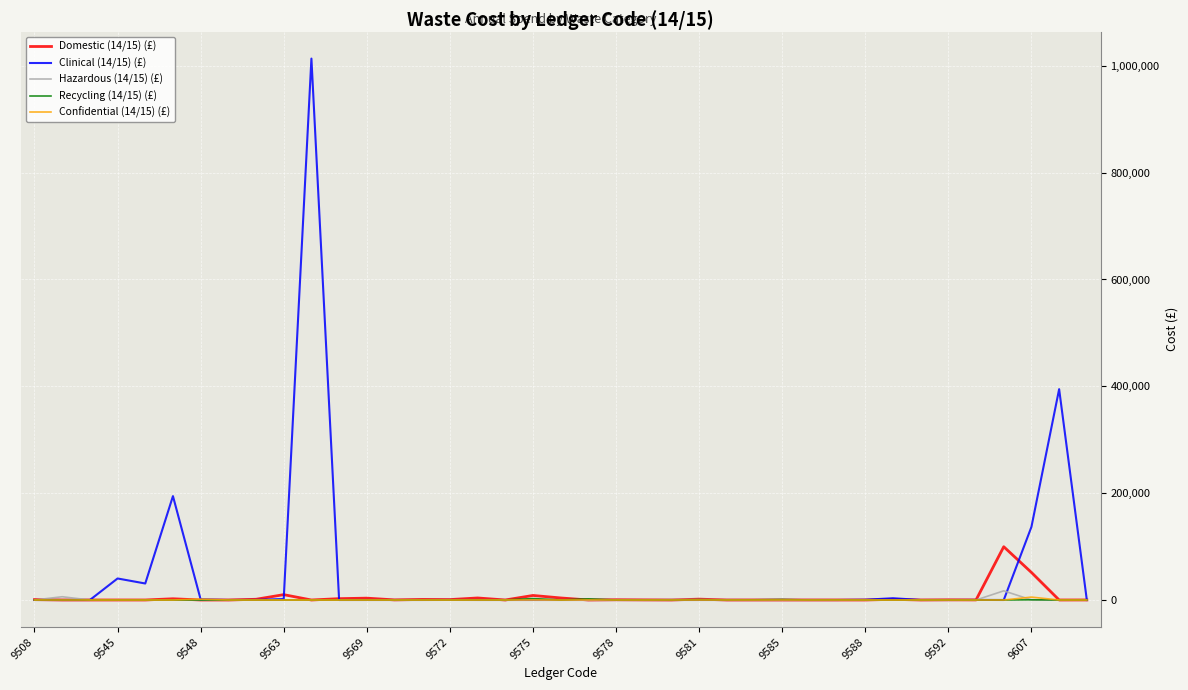

What is the difference between the second highest and second lowest values in the Domestic (14/15) (£) series?

51562.4